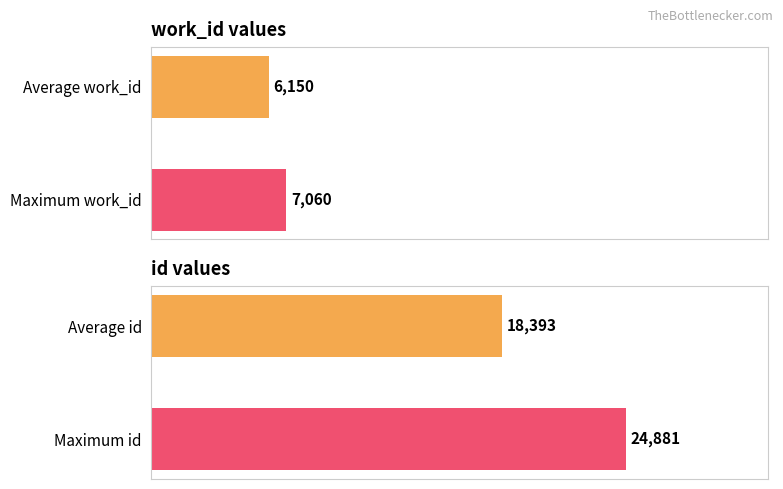

Where does the work_id series first go above 28?

Maximum work_id